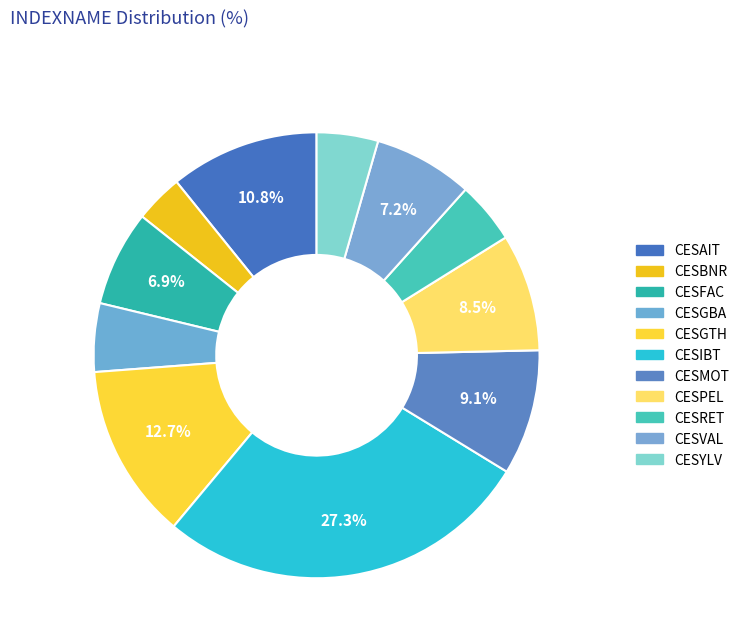

How many segments does this pie chart have?

11